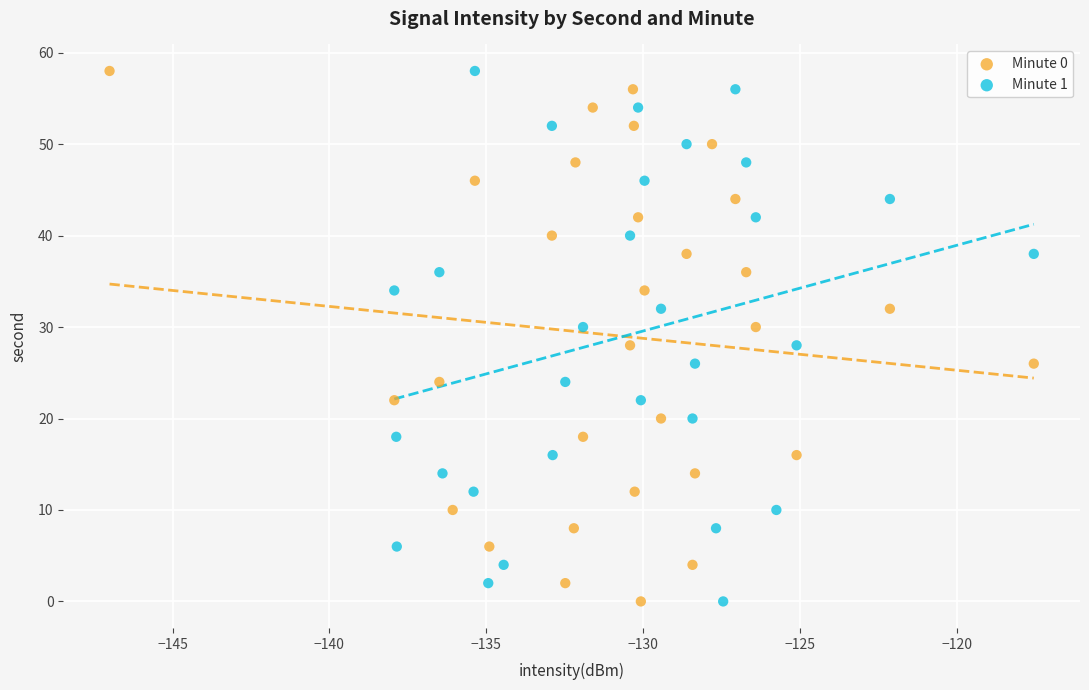

What are all the series names shown in the legend?

Minute 0, Minute 1